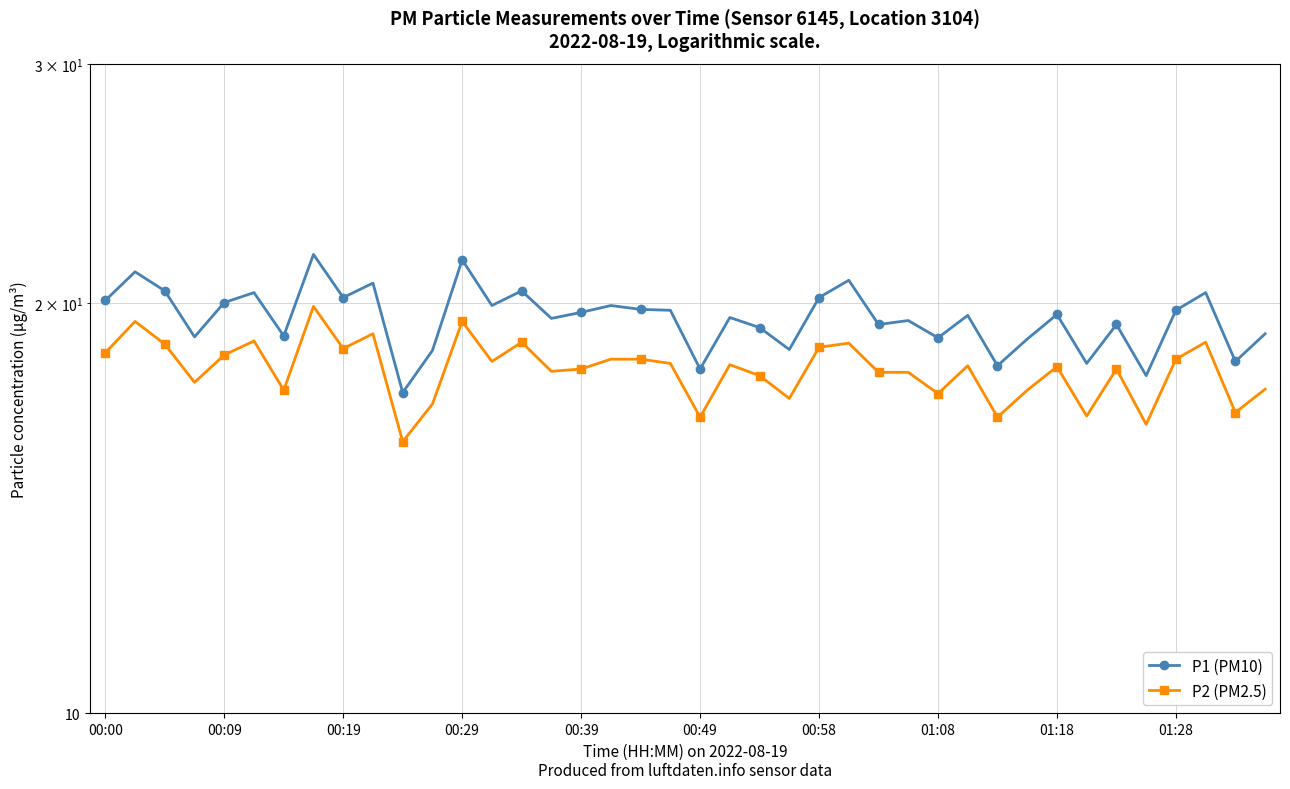

Reading left to right, what are all the values shown in this chart?

P1 (PM10): 20.1	21.1	20.4	18.9	20.0	20.4	18.9	21.7	20.2	20.7	17.2	18.5	21.5	19.9	20.4	19.5	19.7	19.9	19.8	19.8	17.9	19.5	19.2	18.5	20.2	20.8	19.3	19.4	18.9	19.6	18.0	18.8	19.6	18.1	19.3	17.7	19.8	20.4	18.1	19.0
P2 (PM2.5): 18.4	19.4	18.7	17.5	18.3	18.8	17.3	19.9	18.5	19.0	15.8	16.9	19.4	18.1	18.7	17.8	17.9	18.2	18.2	18.1	16.5	18.0	17.7	17.0	18.6	18.7	17.8	17.8	17.2	18.0	16.5	17.3	18.0	16.5	17.9	16.3	18.2	18.7	16.6	17.3